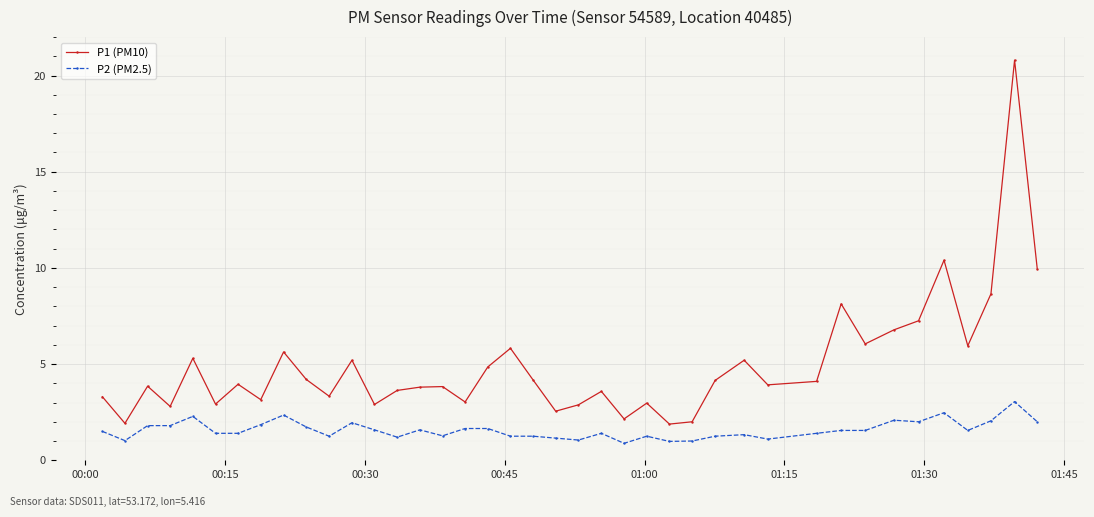

True or false: P2 (PM2.5) and P1 (PM10) cross at least once.

False